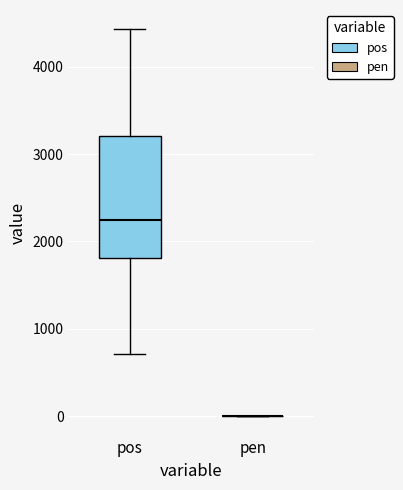

Reading left to right, read every box against the y-axis: the position of its median line, the range the box covers, and the ends of its whiskers. The values are not printed on the chart, so give them approximately, as read against the axis.

pos: median 2200, box 1800 to 3200, whiskers 700 to 4400
pen: box collapsed to a line at 0, whiskers 0 to 0